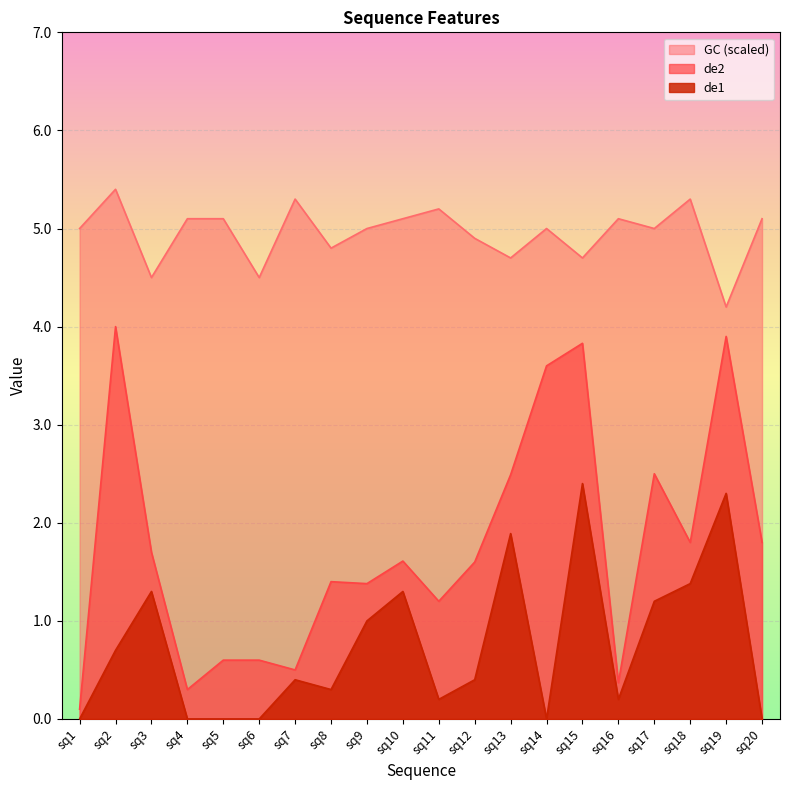

Count the number of categories in the chart.

20